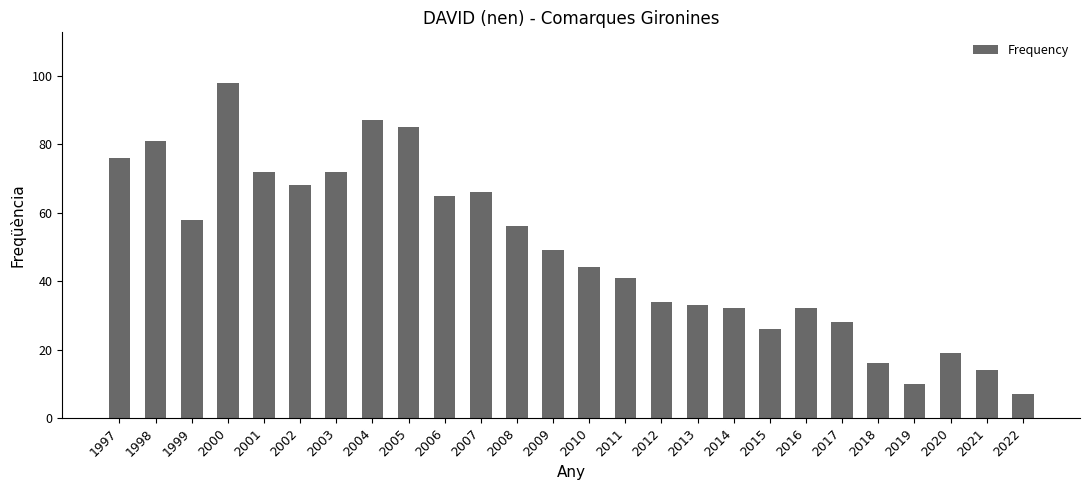

What is the value of the 7th bar from the left?

72